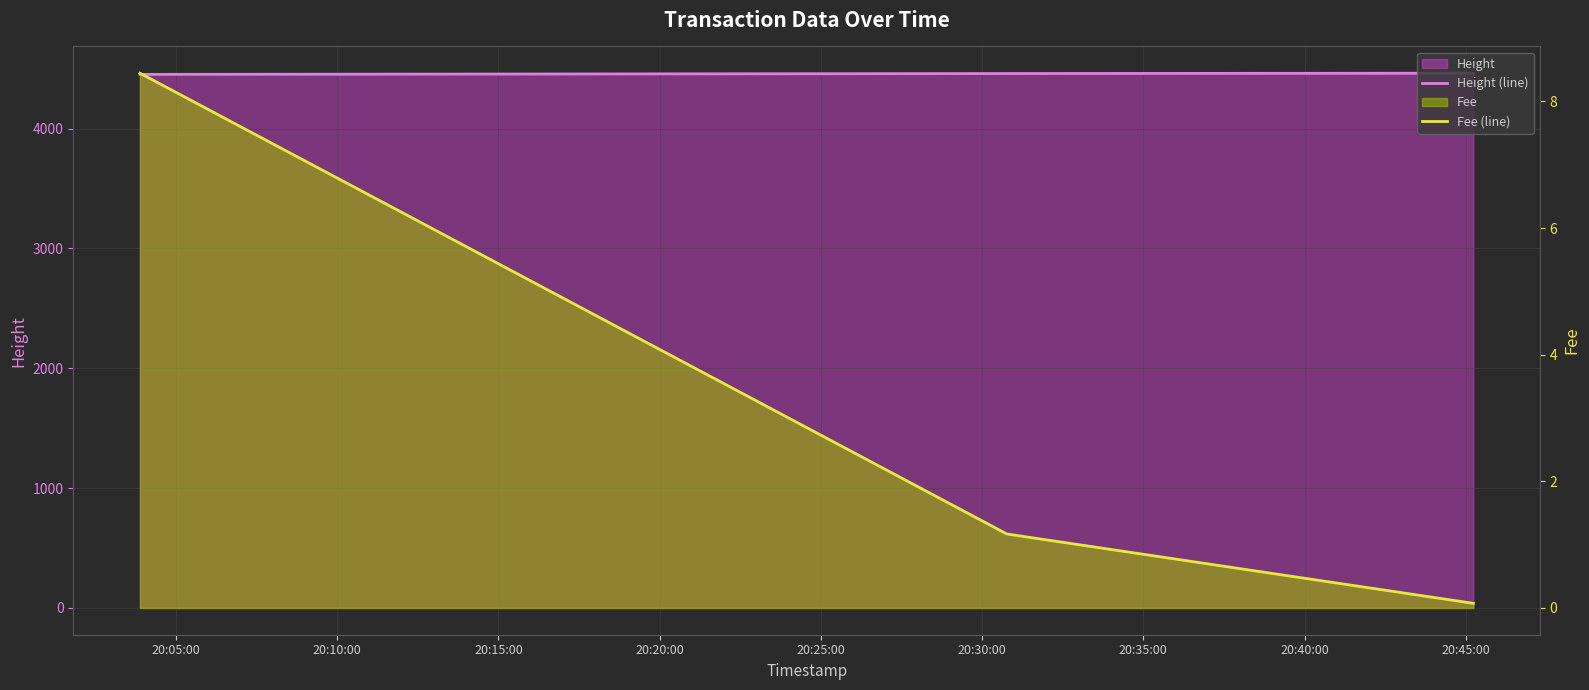

What is the greatest value displayed?

4462.0